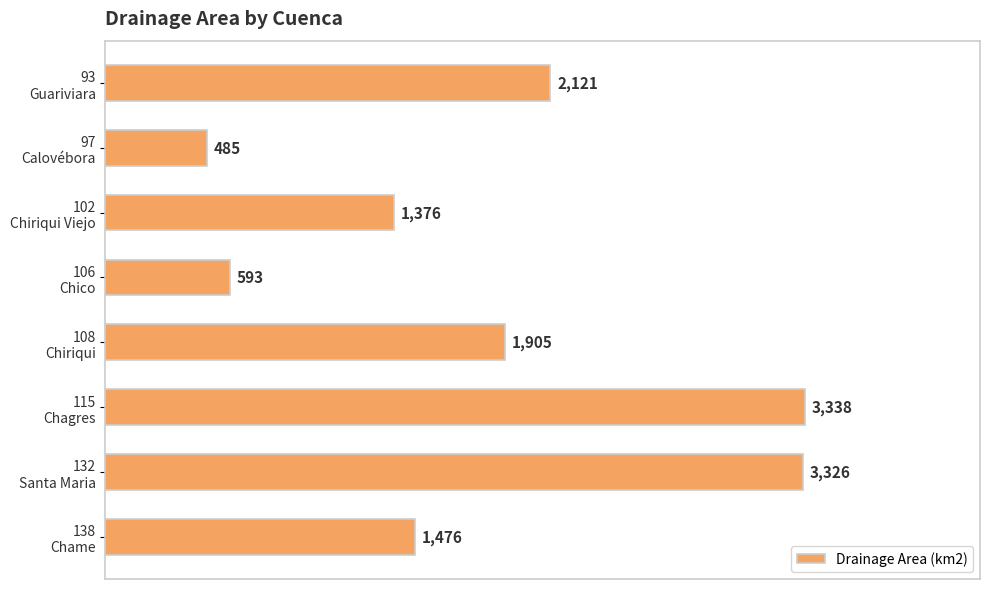

Reading top to bottom, extract all data points from this chart.

2121	485	1376	593	1905	3338	3326	1476